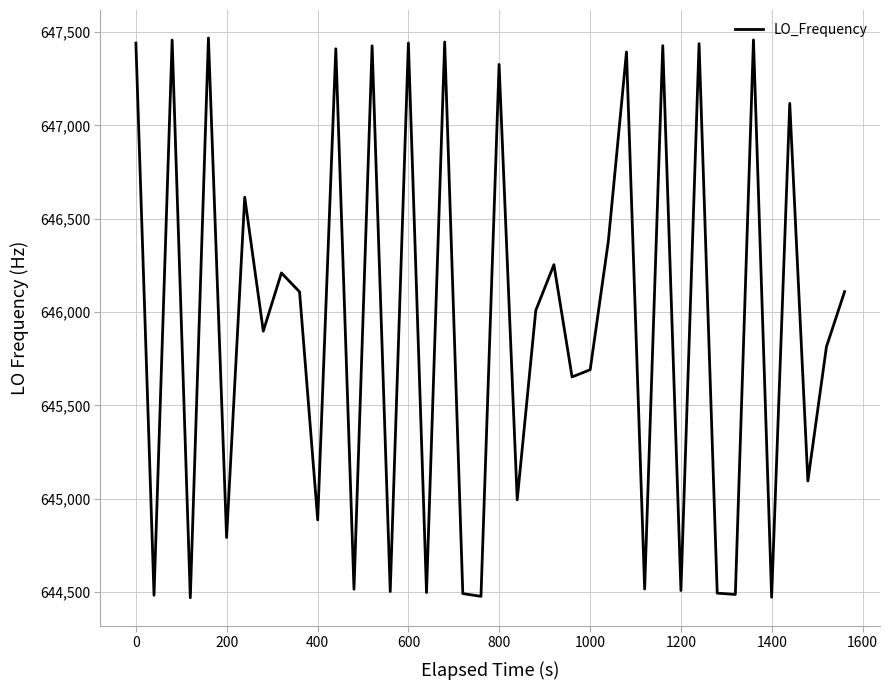

What is the minimum value shown in the chart?

644468.7